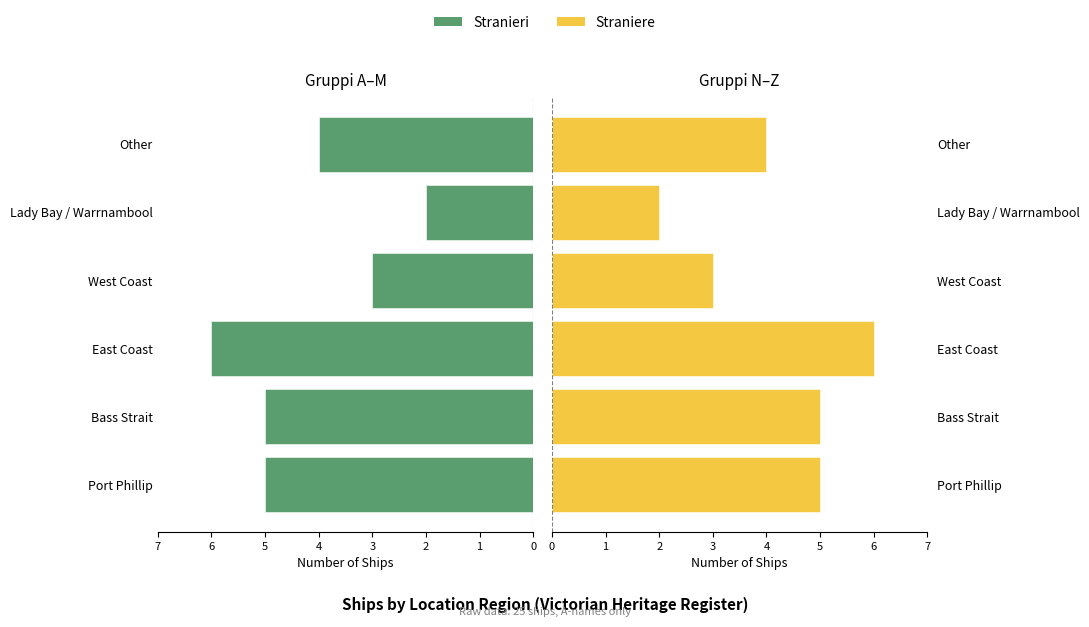

What is the difference between the maximum and minimum values in the Straniere series?

4